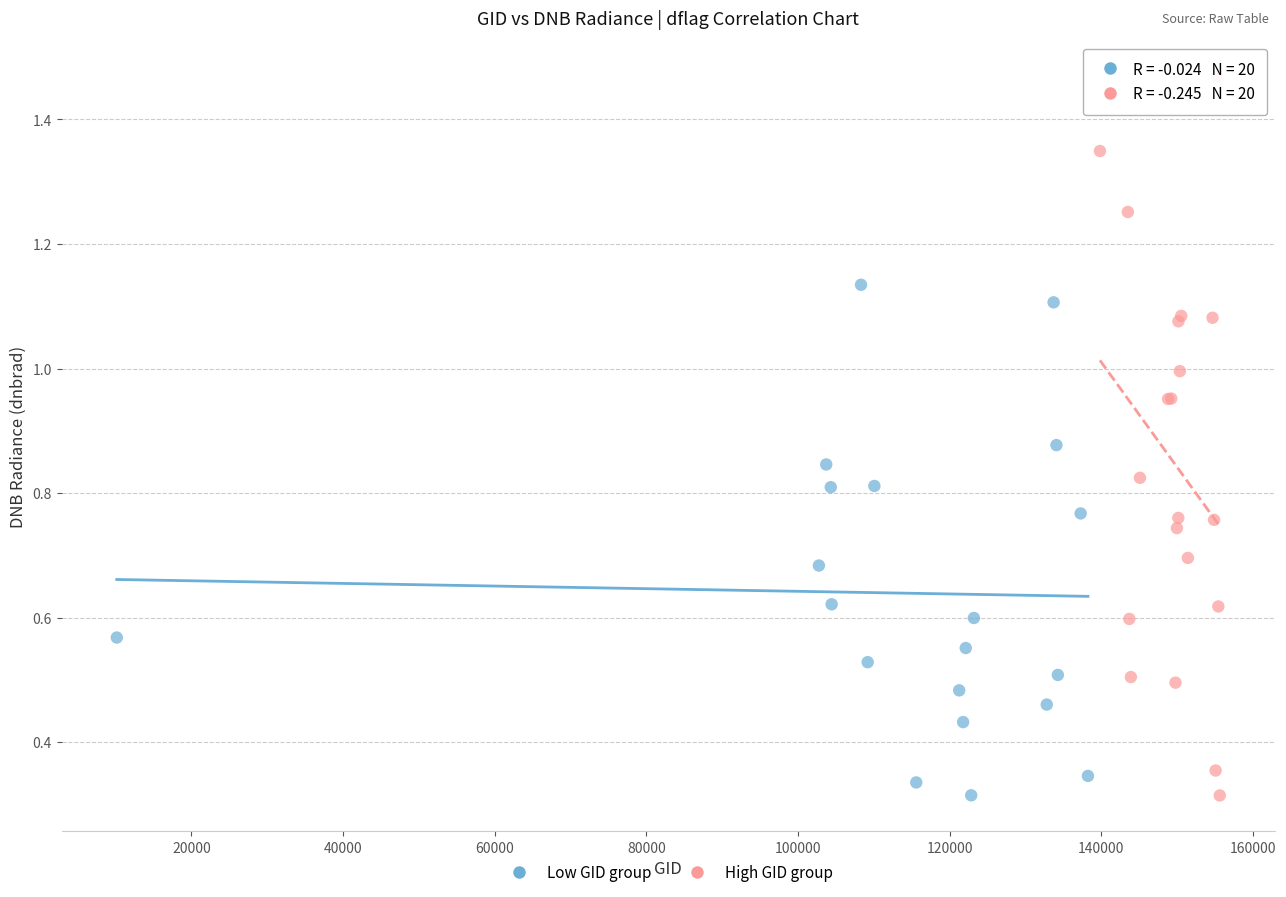

Which series has the largest Y range (max minus min)?

High GID group